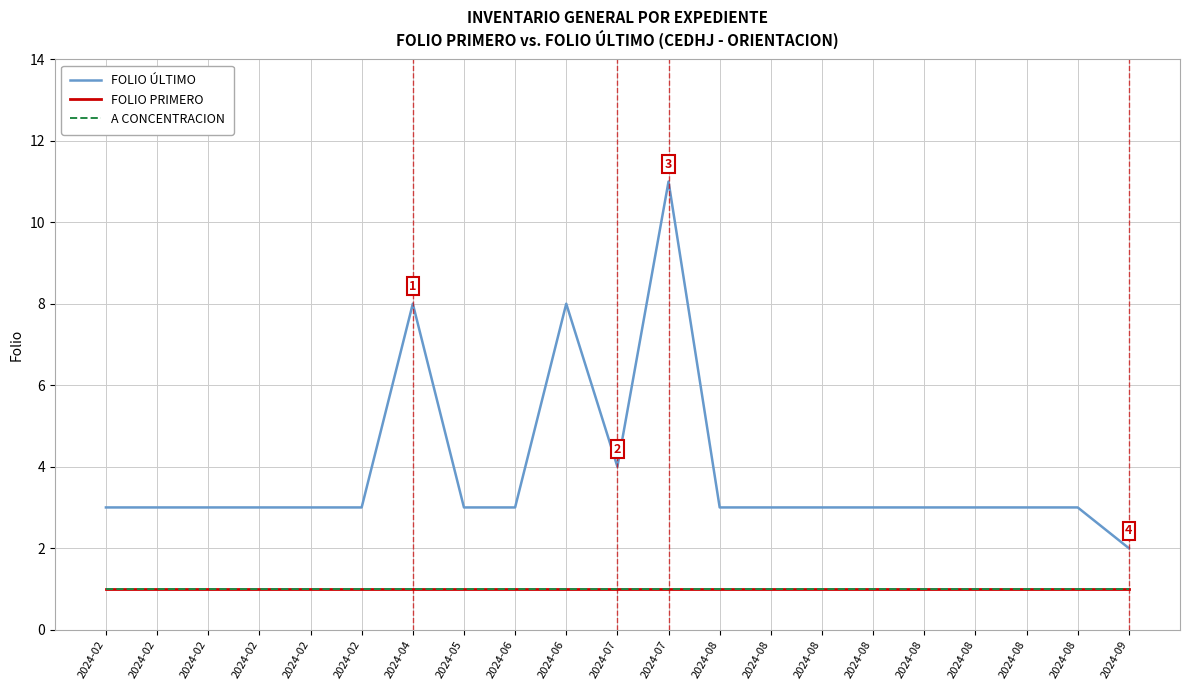

What is the value of the FOLIO PRIMERO point at the 2nd from the left?

1